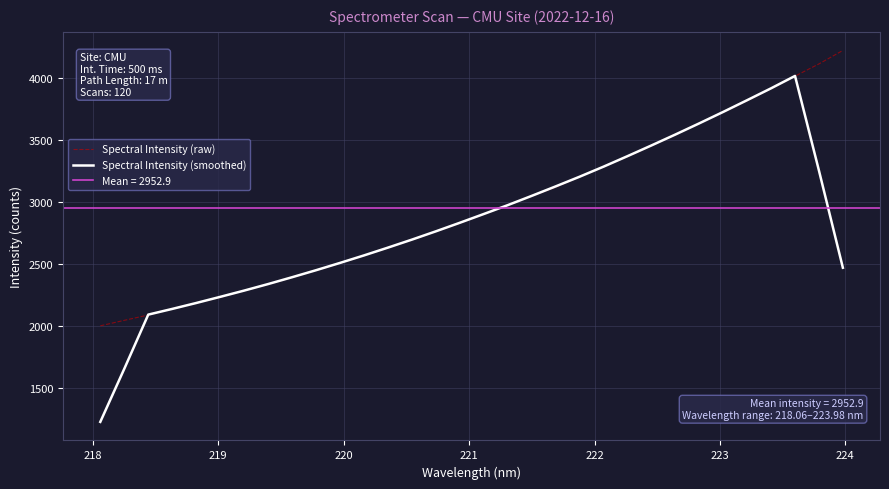

What is the lowest value of the Spectral Intensity (smoothed) series?

1227.5